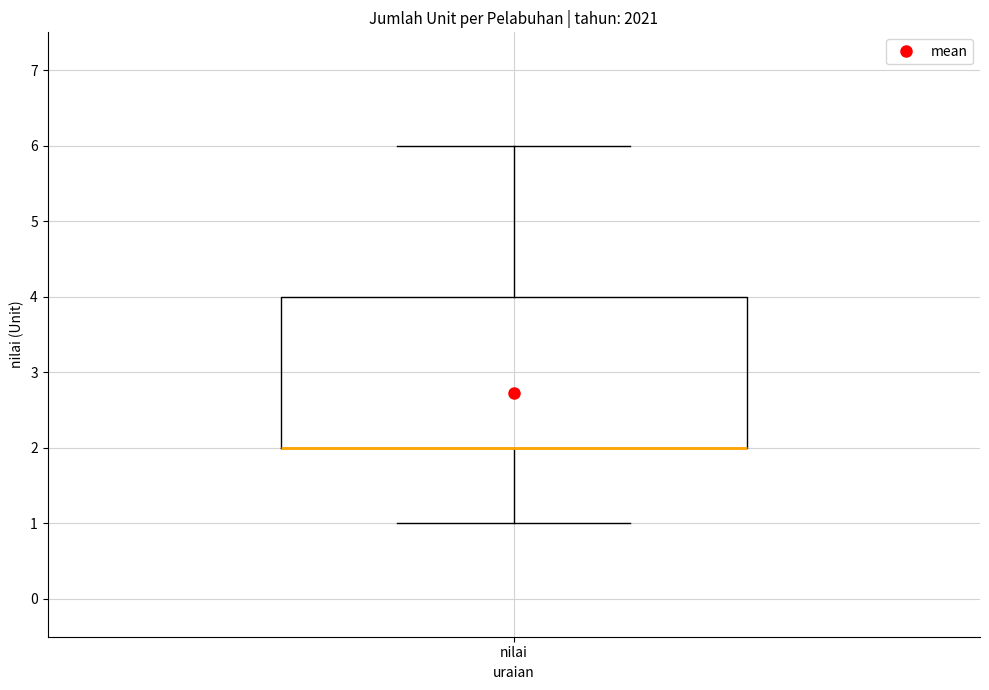

Transcribe this box plot: give where the median line is, the range the box spans, and where the two whiskers end, as read against the y-axis. The values are not printed on the chart, so give them approximately, as read against the axis.

median 2 (drawn on the box's lower edge), box 2 to 4, whiskers 1 to 6